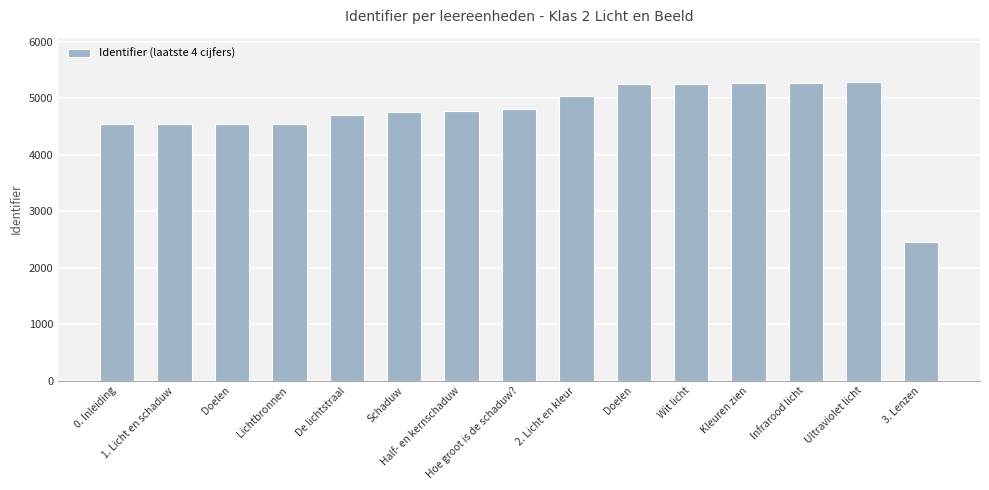

How many data points does each series have?

15